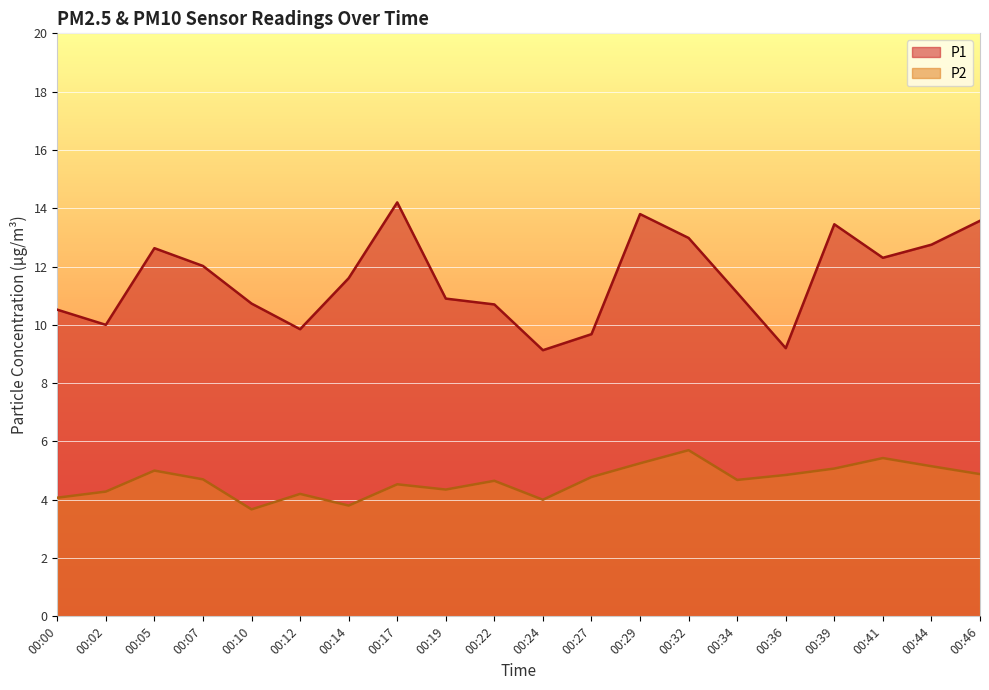

What is the sum of the P2 values at 00:34 and 00:29?

9.9